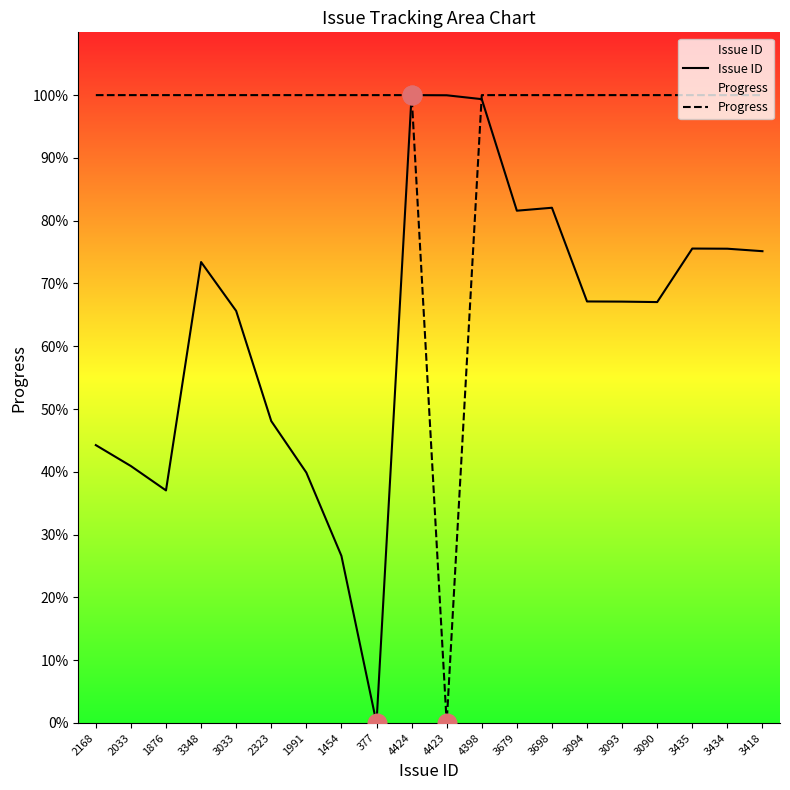

Is the value of Issue ID at 1991 greater than the value of Progress at 3435?

No